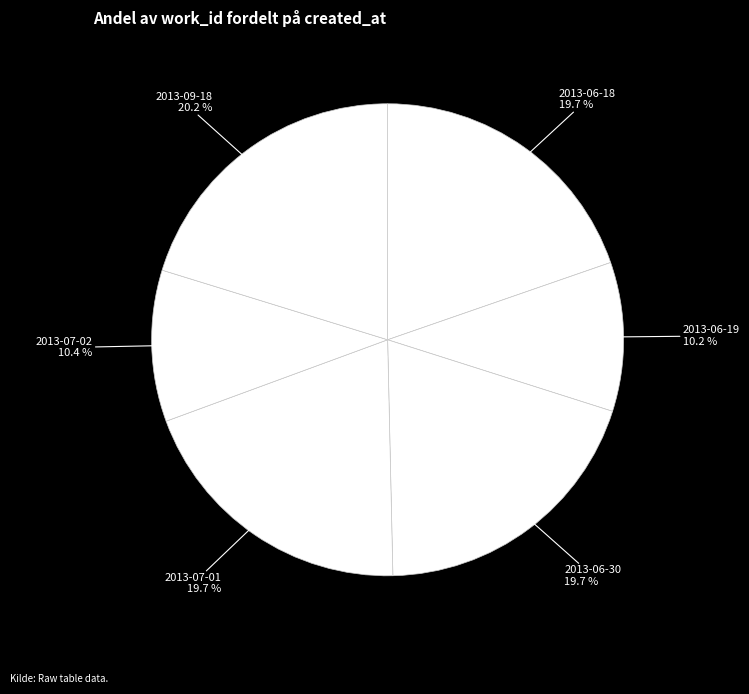

How many segments does this pie chart have?

6